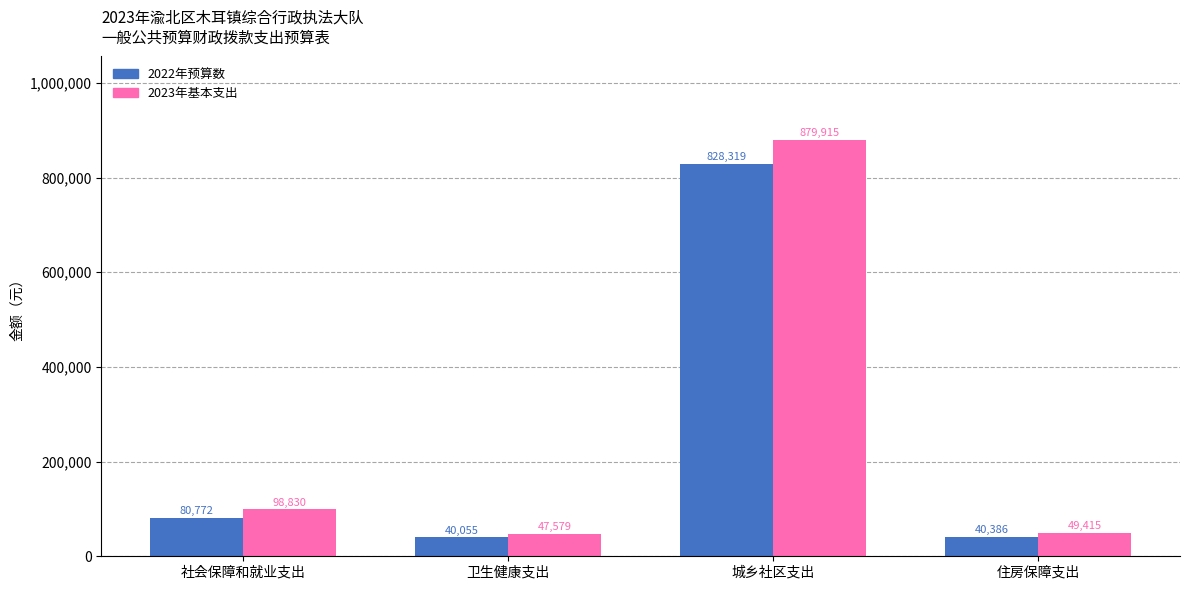

At which category does the chart reach its peak across all series?

城乡社区支出